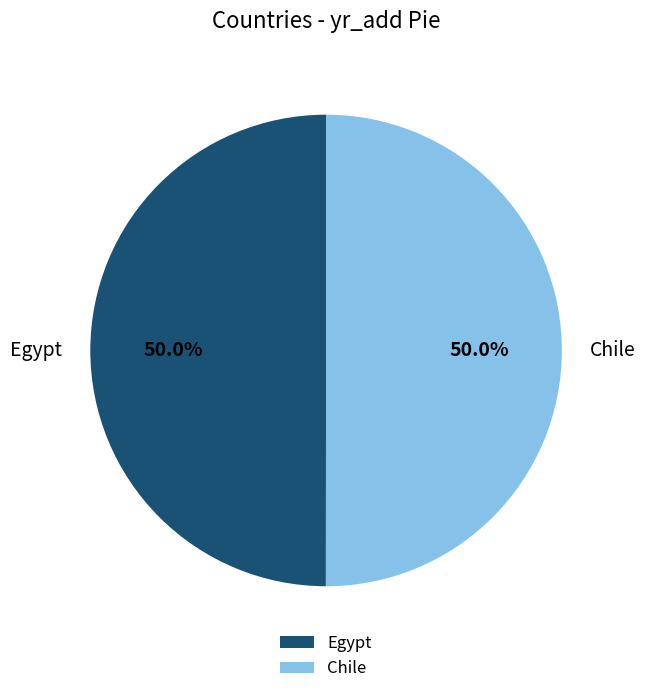

To the nearest percent, what is the combined percentage of Egypt and Chile?

100%